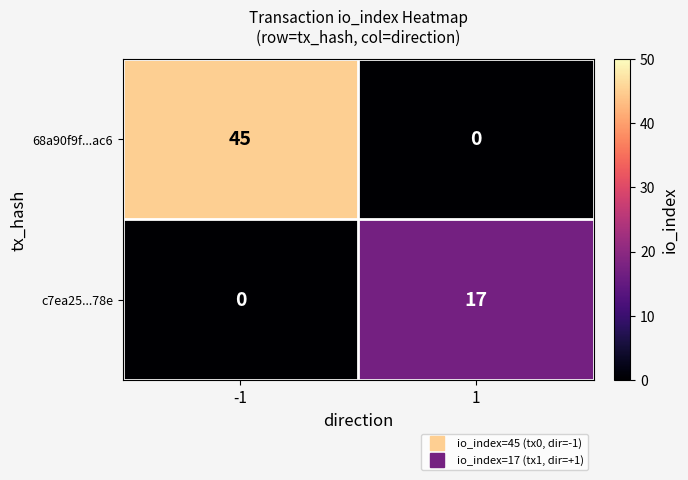

Reading left to right, extract all data points from this chart.

68a90f9f...ac6: -1=45	1=0
c7ea25...78e: -1=0	1=17